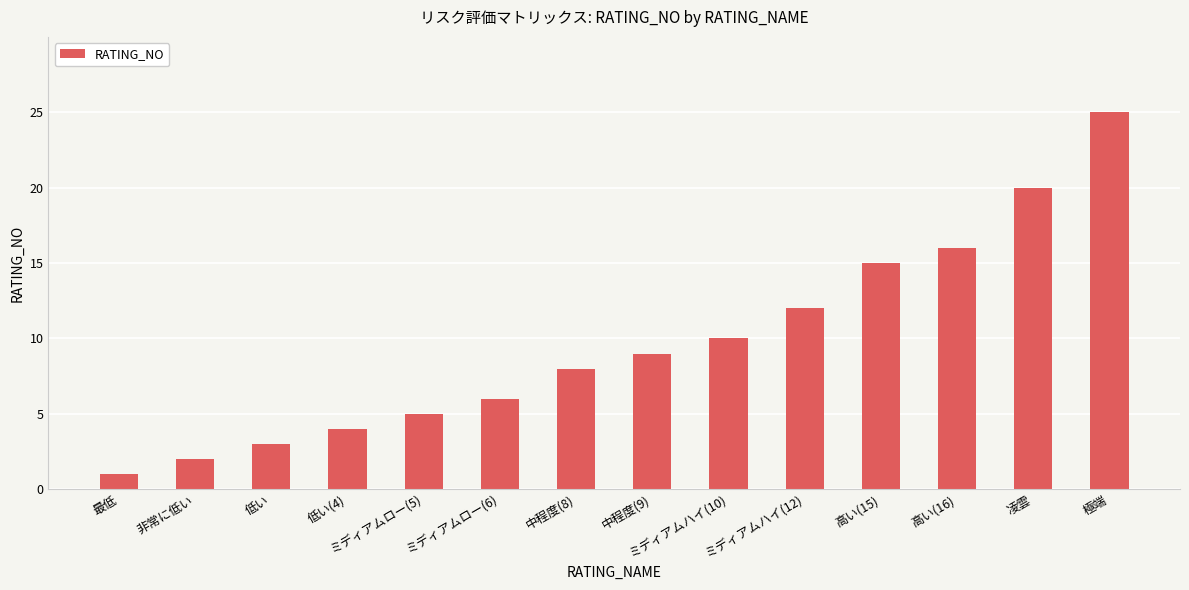

Count the number of categories in the chart.

14